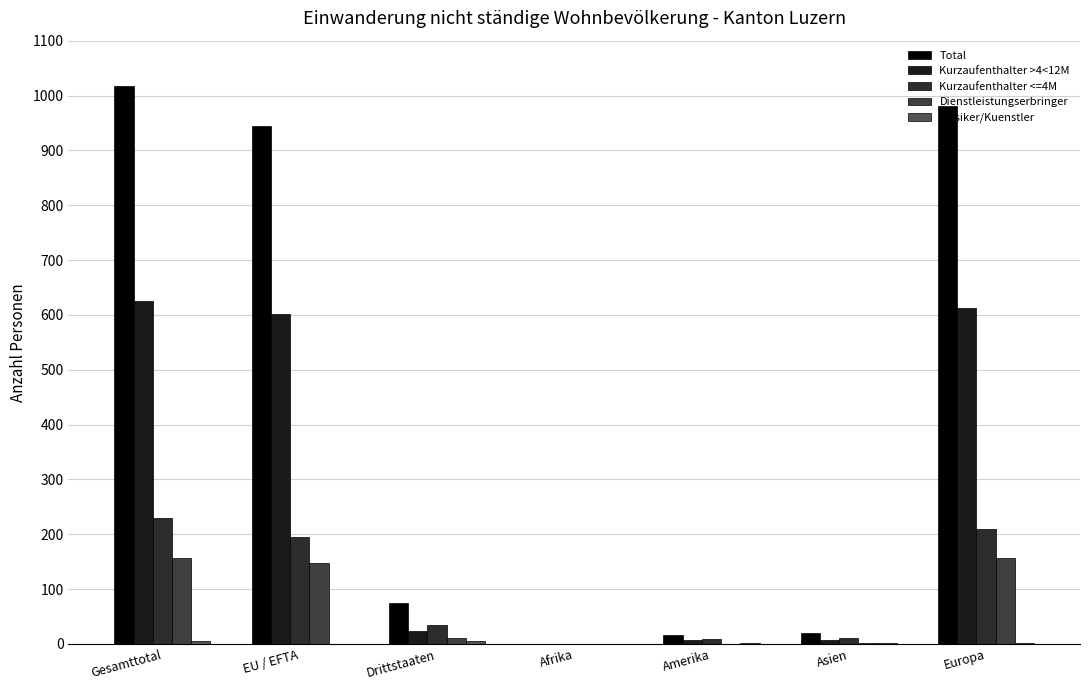

Which series changed the most between Afrika and Europa?

Total